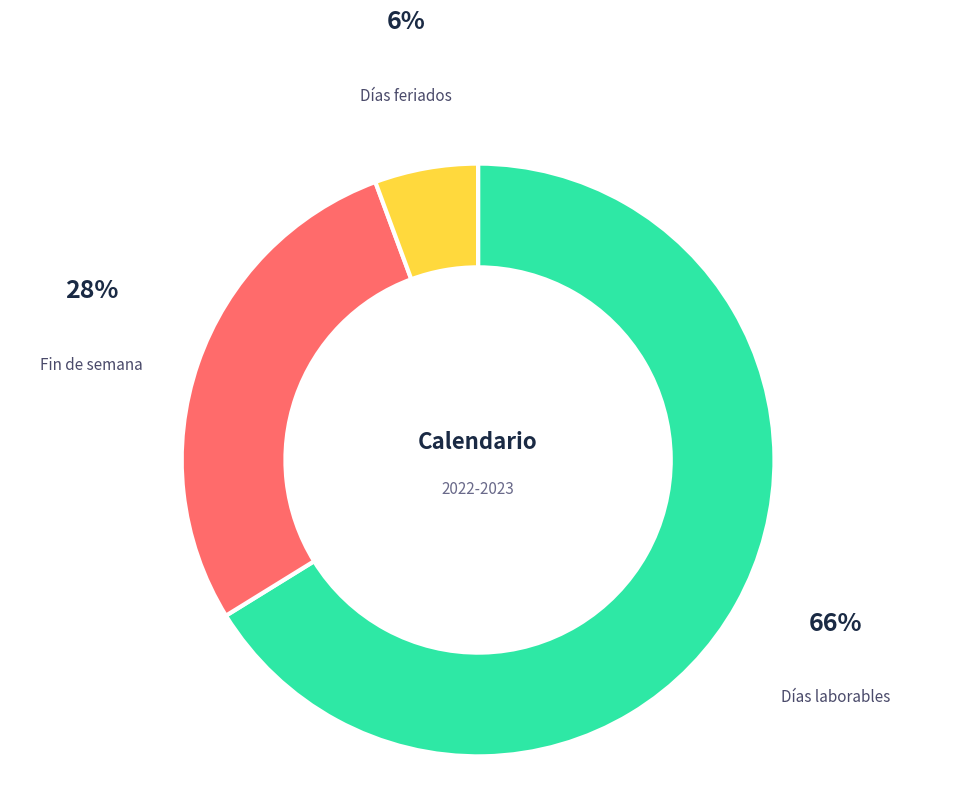

The Fin de semana slice represents 28% of the pie. True or false?

True